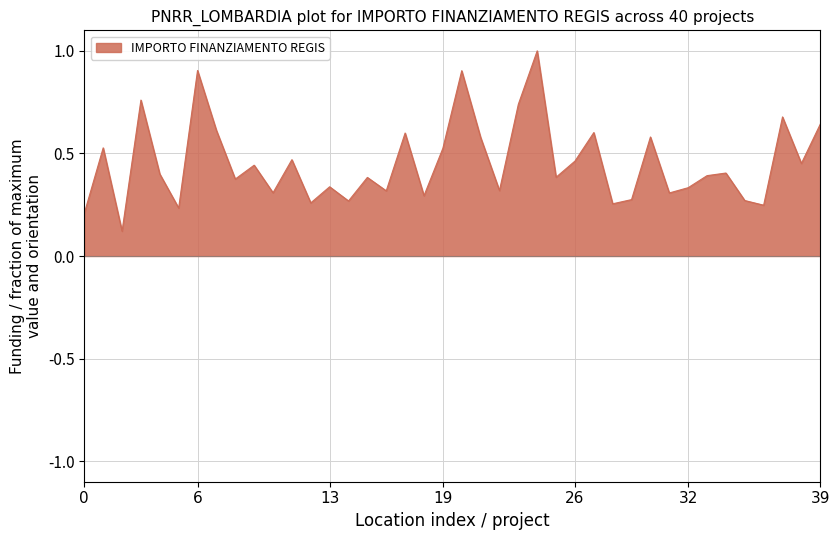

What is the sum of all values?

18.2